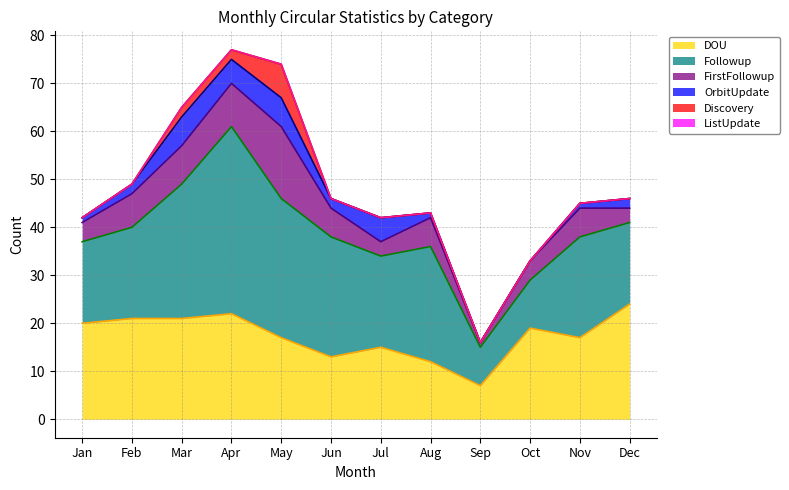

Does the chart have visible grid lines?

Yes